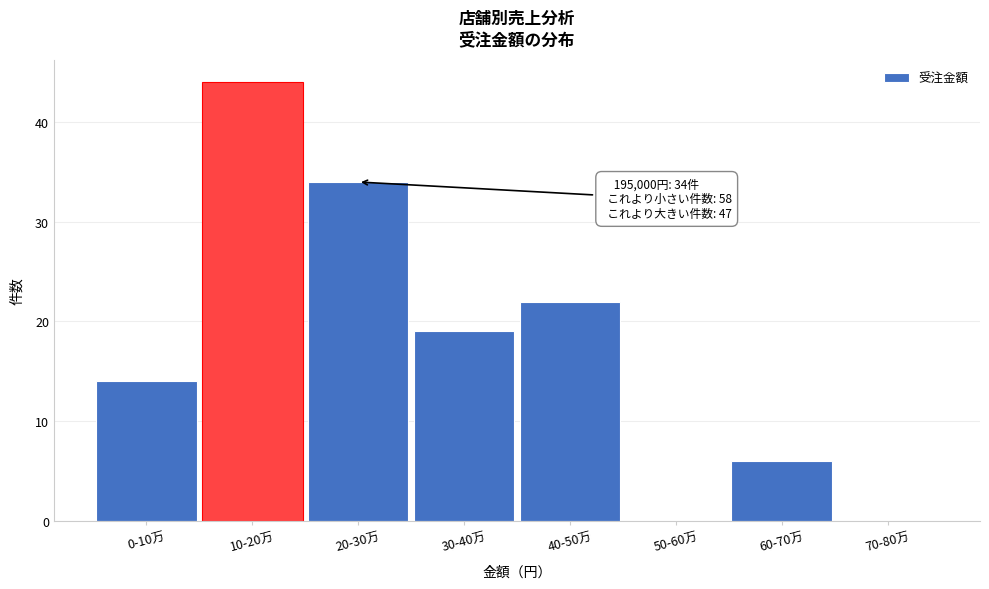

Reading right to left, what are all the values shown in this chart?

70-80万=0	60-70万=6	50-60万=0	40-50万=22	30-40万=19	20-30万=34	10-20万=44	0-10万=14